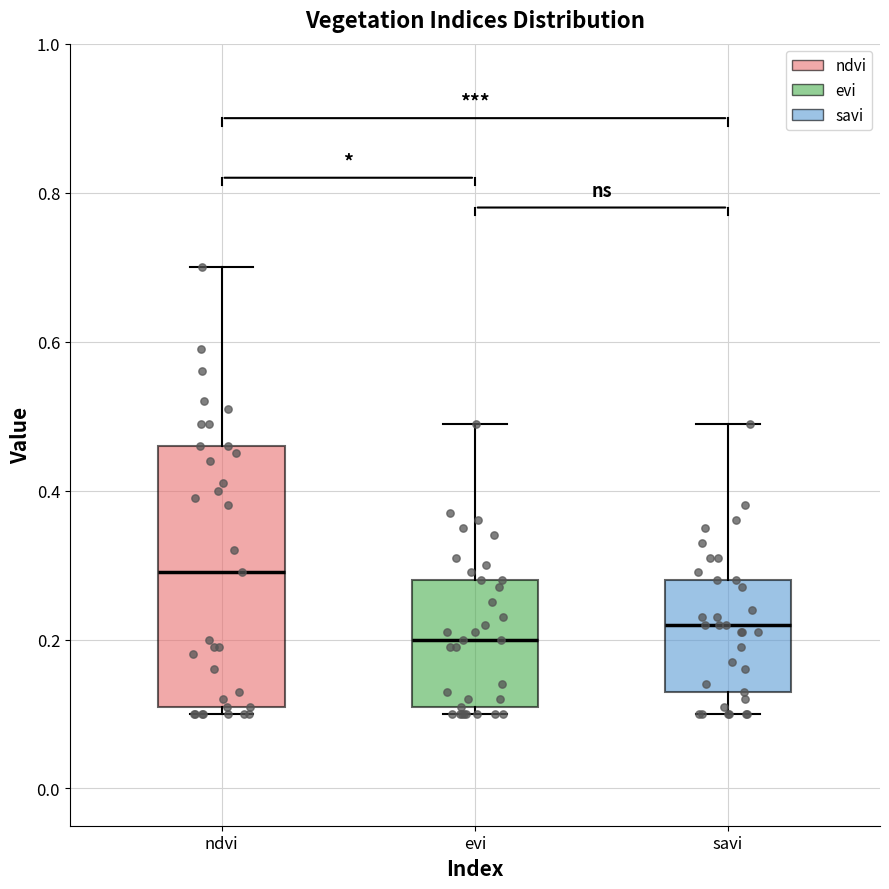

Where does the upper whisker of the box for evi end on the y-axis? The values are not printed on the chart, so give them approximately, as read against the axis.

0.50